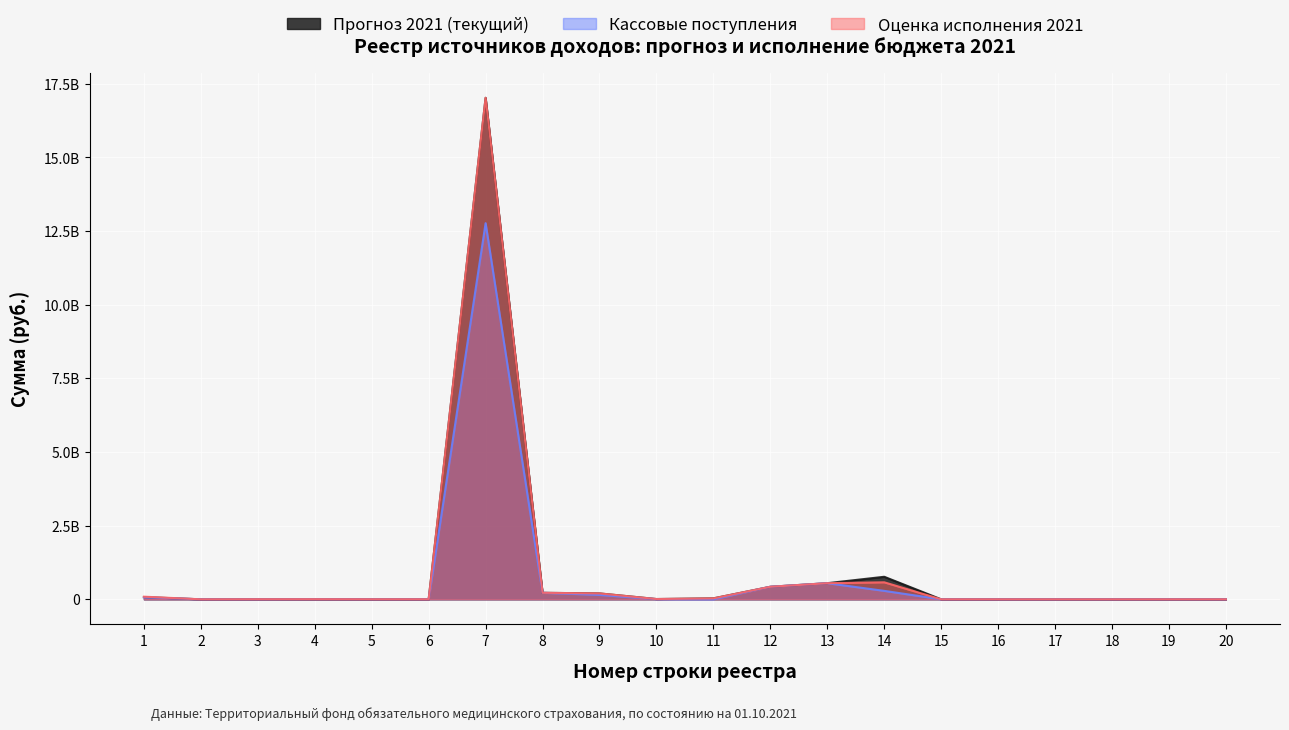

List the series in order of their peak value, lowest first.

Кассовые поступления, Прогноз 2021 (текущий), Оценка исполнения 2021